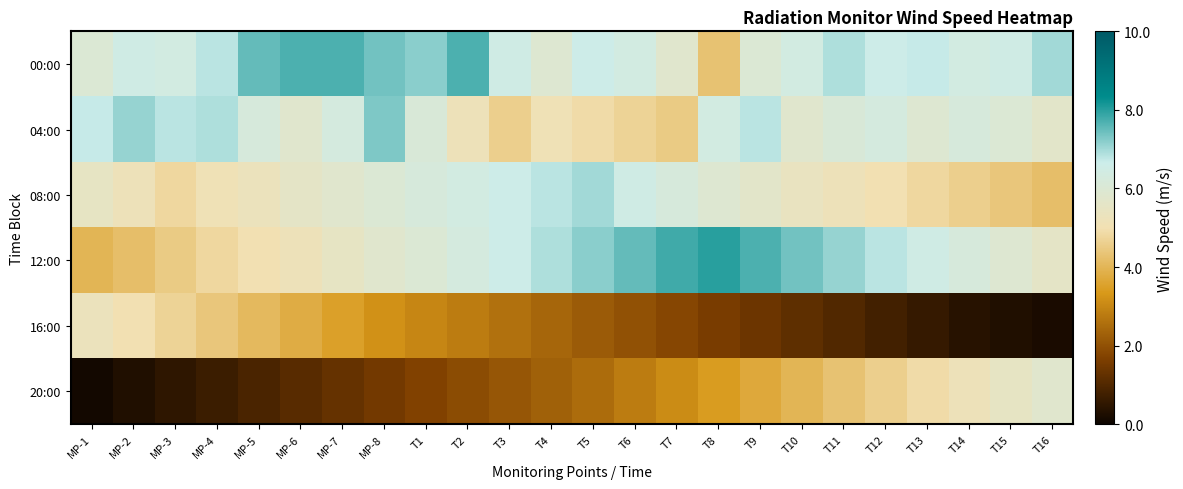

Count the number of categories in the chart.

24